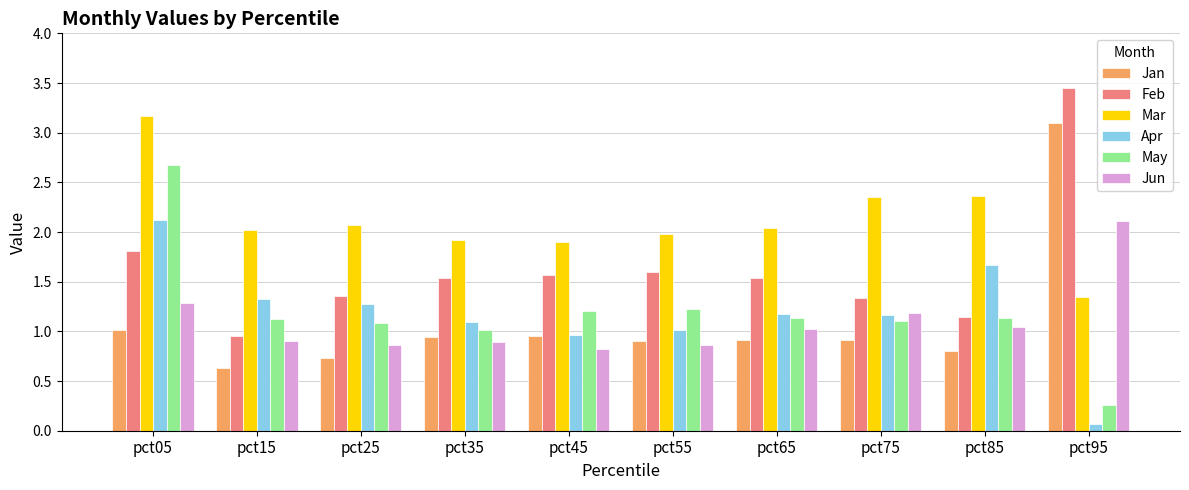

What is the minimum value for Jan?

0.6